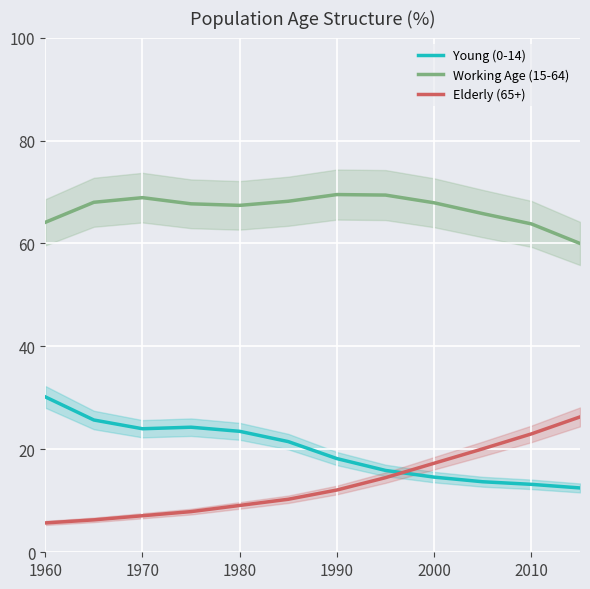

What is the average value of the Young (0-14) series?

19.8